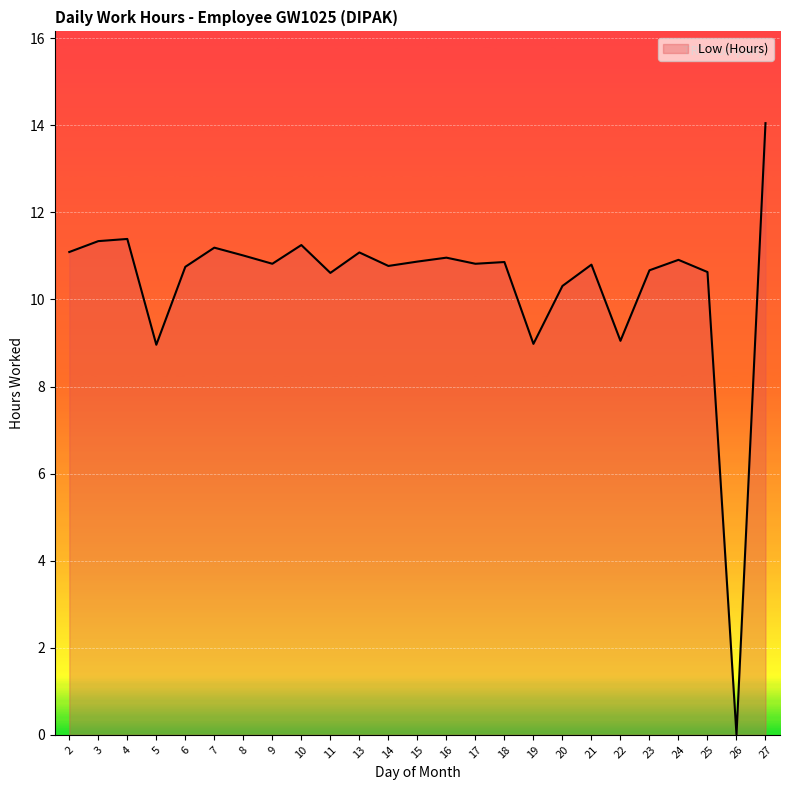

Approximately how many times larger is the value at 7 compared to 18?

1.0